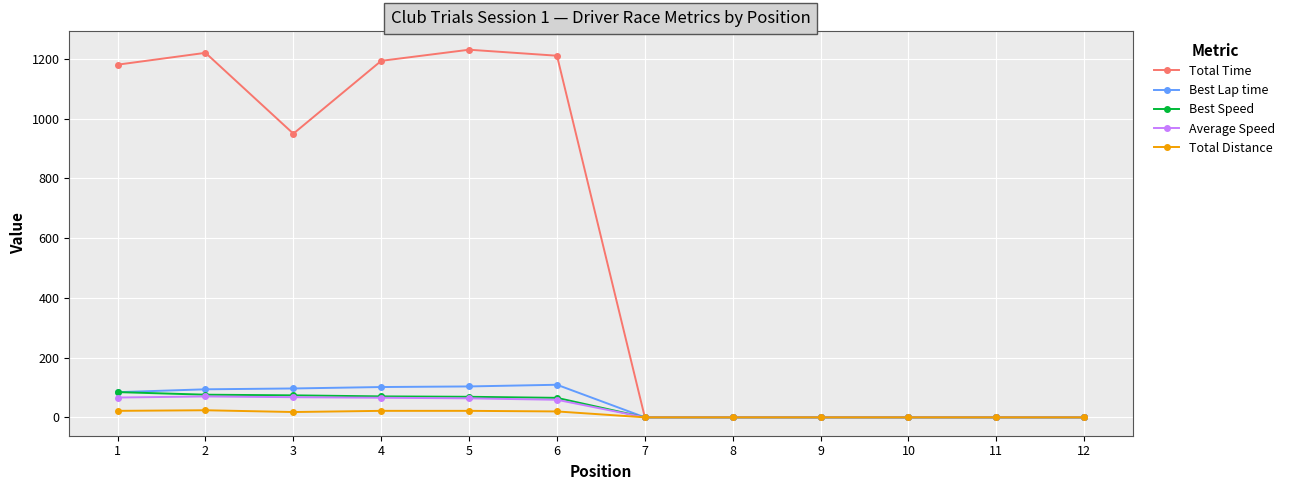

Between 1 and 10, which series saw the biggest shift?

Total Time